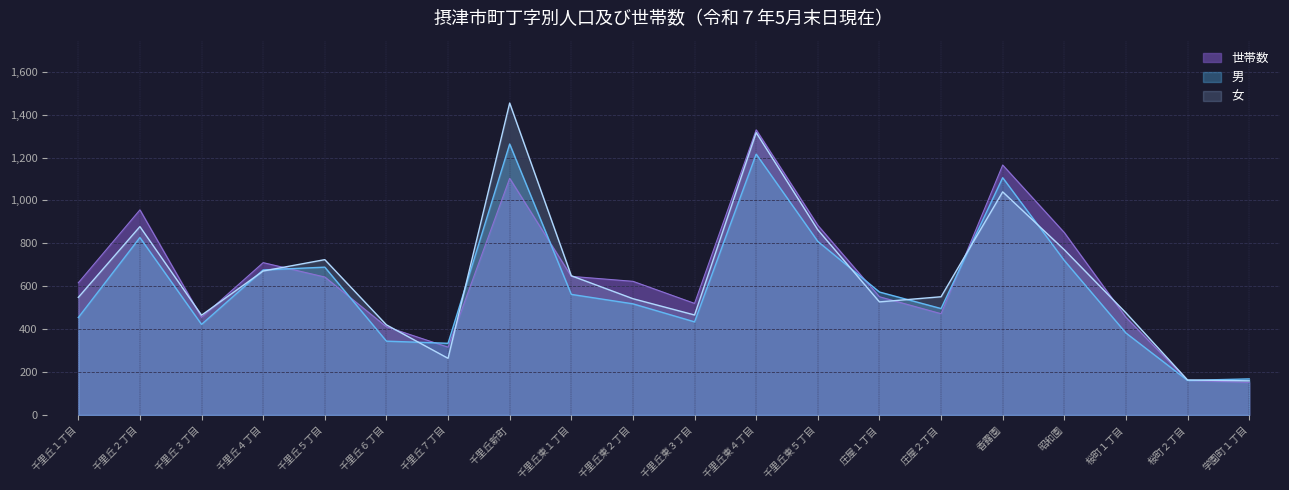

What is the average value of the 女 series?

647